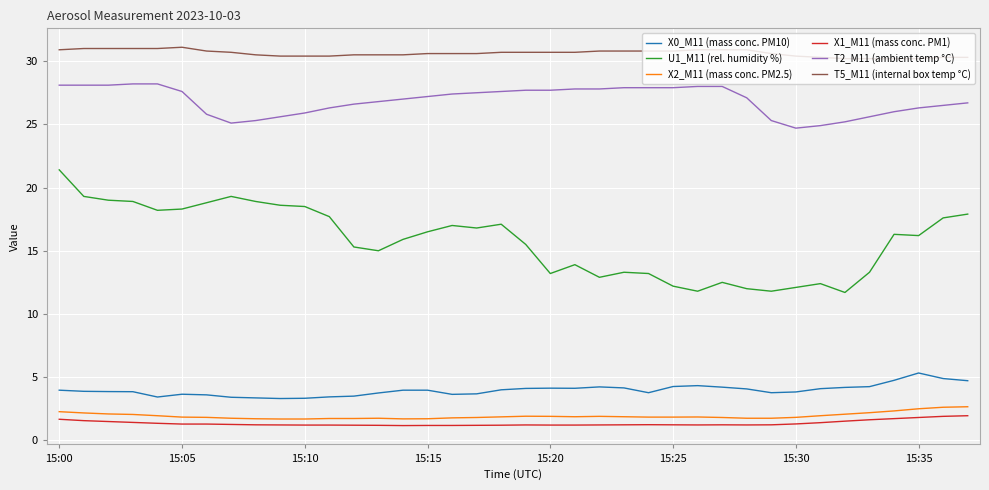

What is the lowest value of the U1_M11 (rel. humidity %) series?

11.7